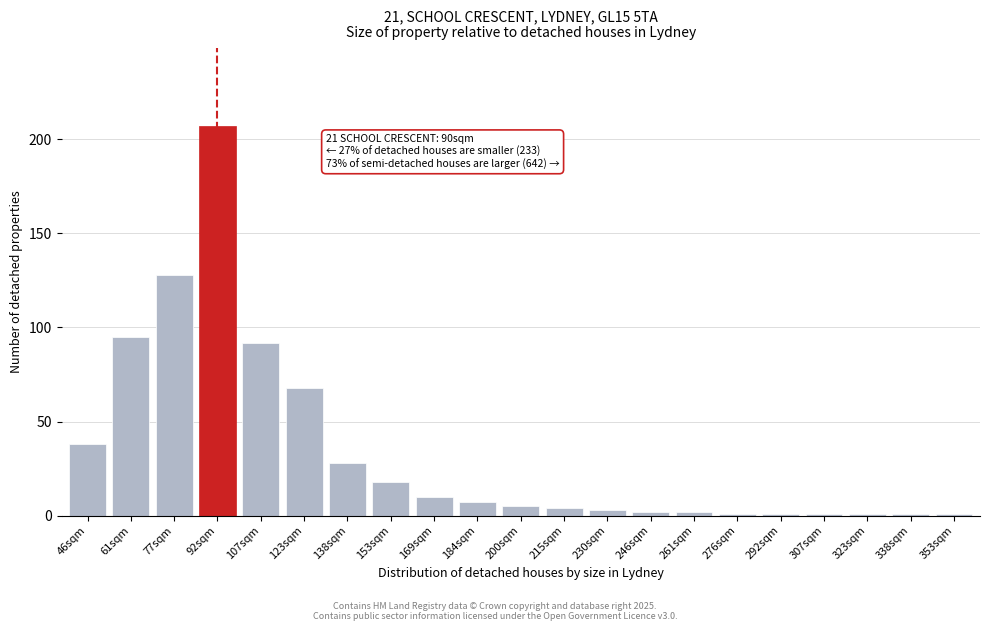

Reading left to right, transcribe all the data shown in this chart.

38	95	128	207	92	68	28	18	10	7	5	4	3	2	2	1	1	1	1	1	1